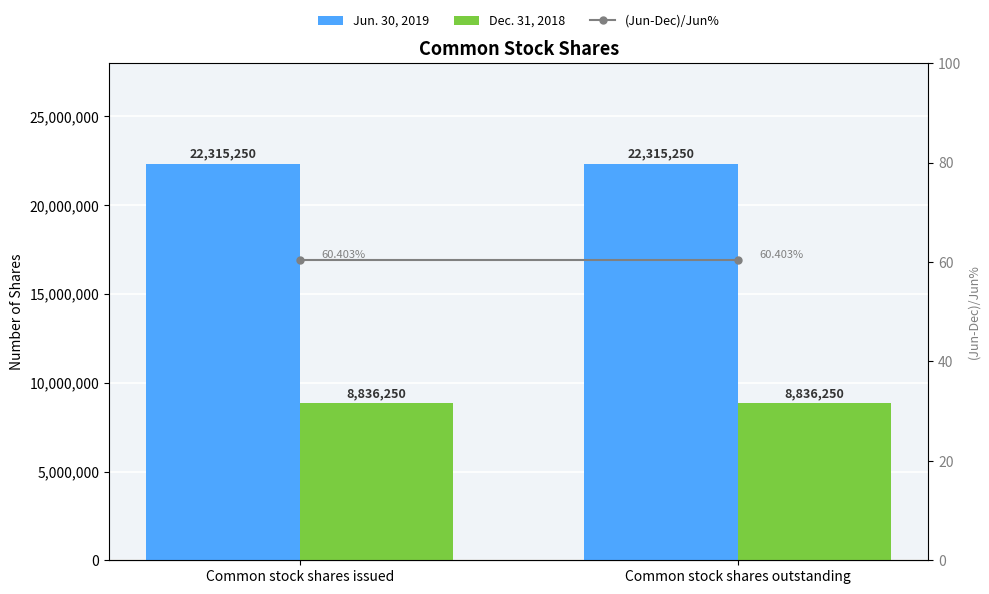

What is the difference between the highest and lowest values at Common stock shares issued?

22315189.6